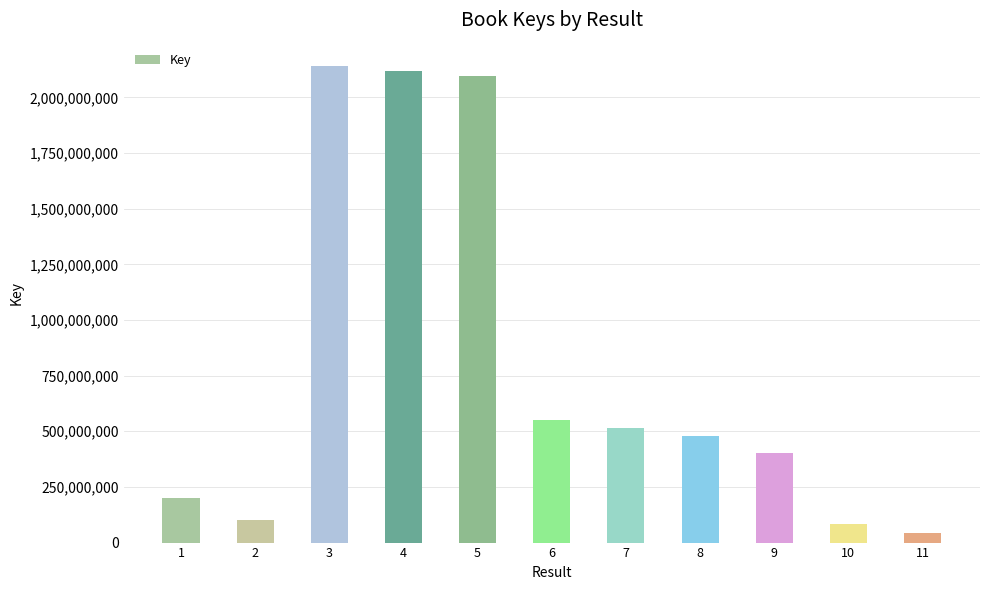

Reading right to left, extract all data points from this chart.

42938727	82239408	404193303	477587786	514480811	550422054	2094155733	2118604527	2138646375	100660806	200015290